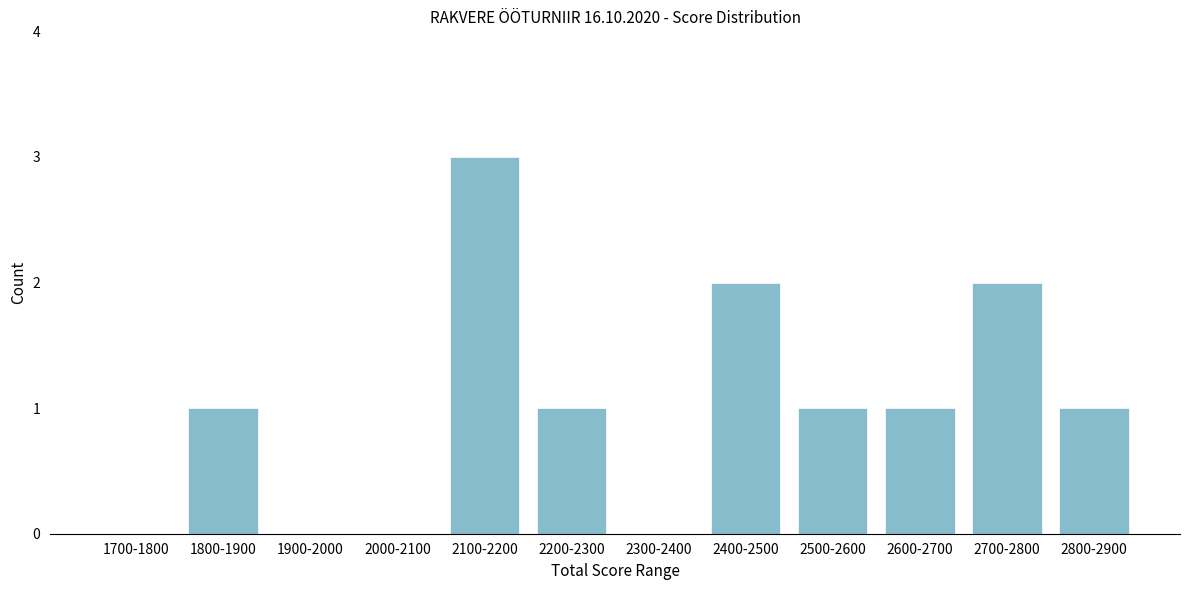

Reading right to left, what are all the values shown in this chart?

2800-2900=1	2700-2800=2	2600-2700=1	2500-2600=1	2400-2500=2	2300-2400=0	2200-2300=1	2100-2200=3	2000-2100=0	1900-2000=0	1800-1900=1	1700-1800=0